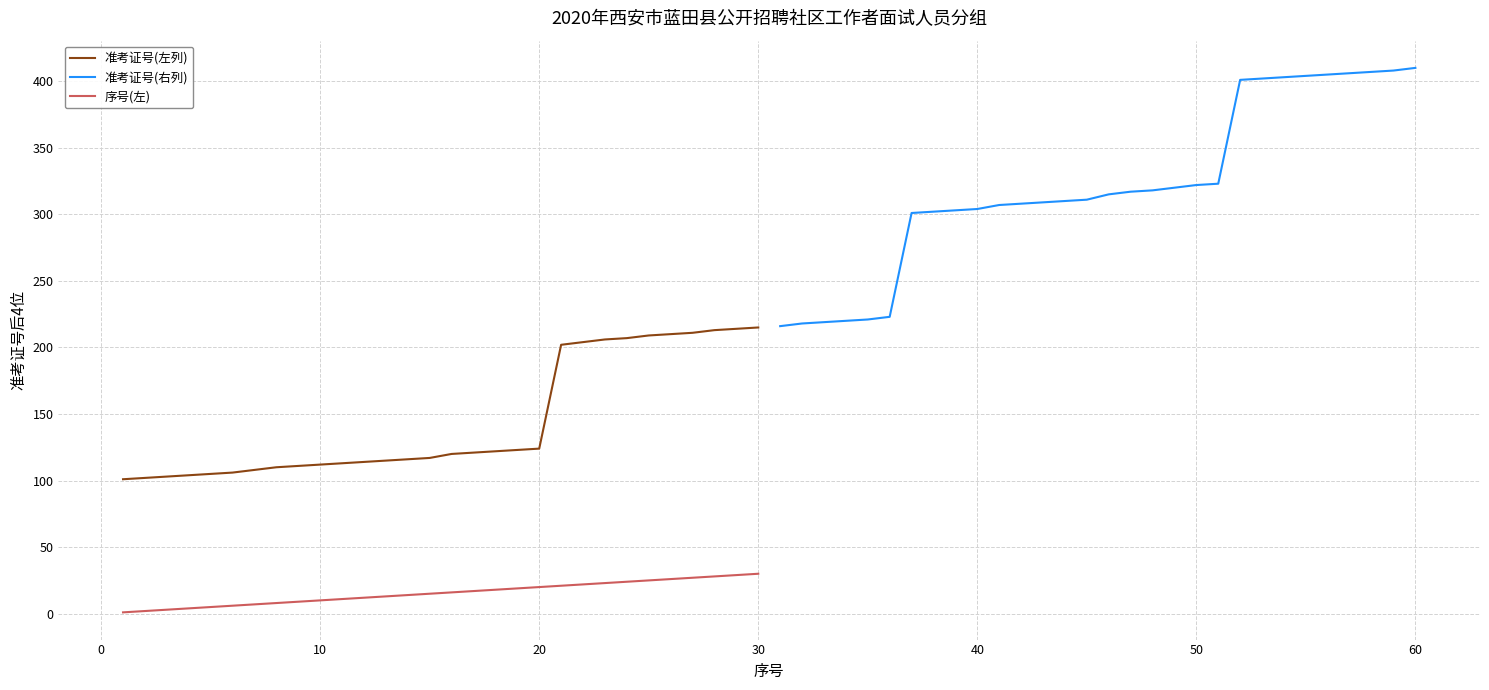

What is the average value of the 准考证号(左列) series?

145